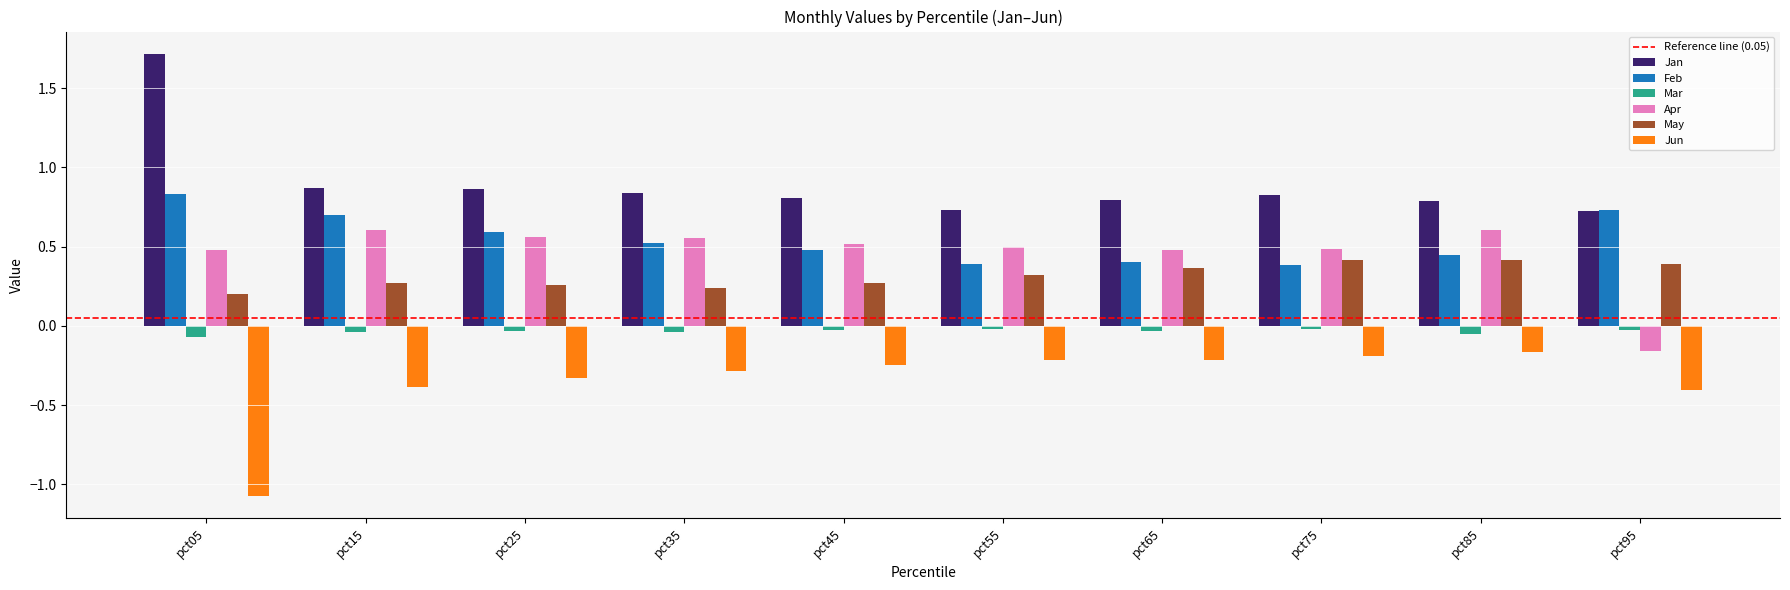

What is the difference between the maximum and minimum values in the Jan series?

1.0